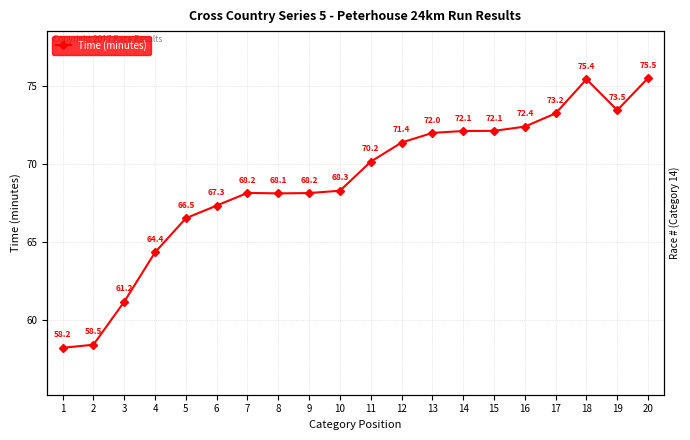

The chart shows a value of 68.2 at 9. True or false?

True